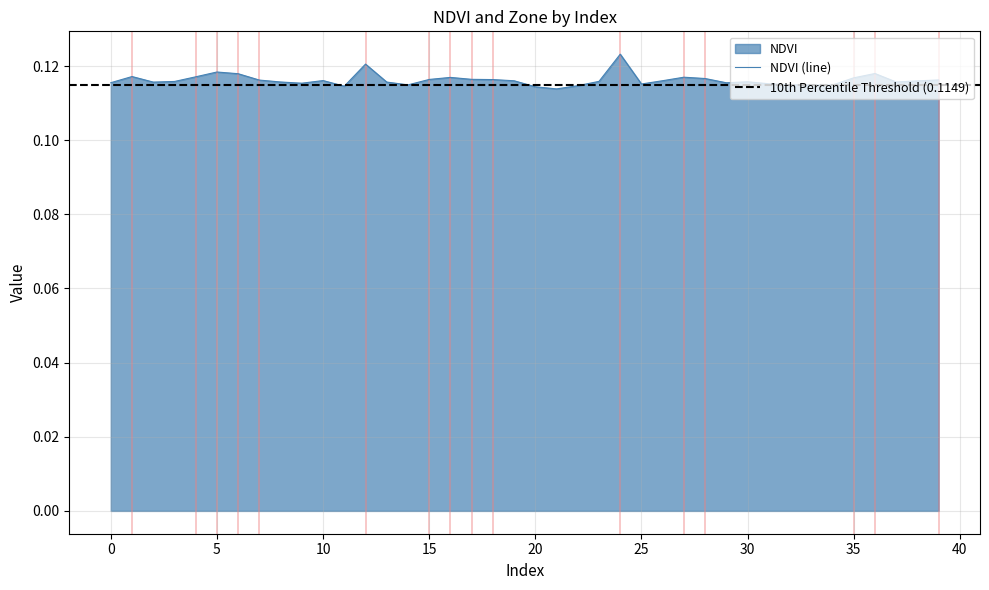

Reading right to left, what are all the values shown in this chart?

39=0.1	38=0.1	37=0.1	36=0.1	35=0.1	34=0.1	33=0.1	32=0.1	31=0.1	30=0.1	29=0.1	28=0.1	27=0.1	26=0.1	25=0.1	24=0.1	23=0.1	22=0.1	21=0.1	20=0.1	19=0.1	18=0.1	17=0.1	16=0.1	15=0.1	14=0.1	13=0.1	12=0.1	11=0.1	10=0.1	9=0.1	8=0.1	7=0.1	6=0.1	5=0.1	4=0.1	3=0.1	2=0.1	1=0.1	0=0.1